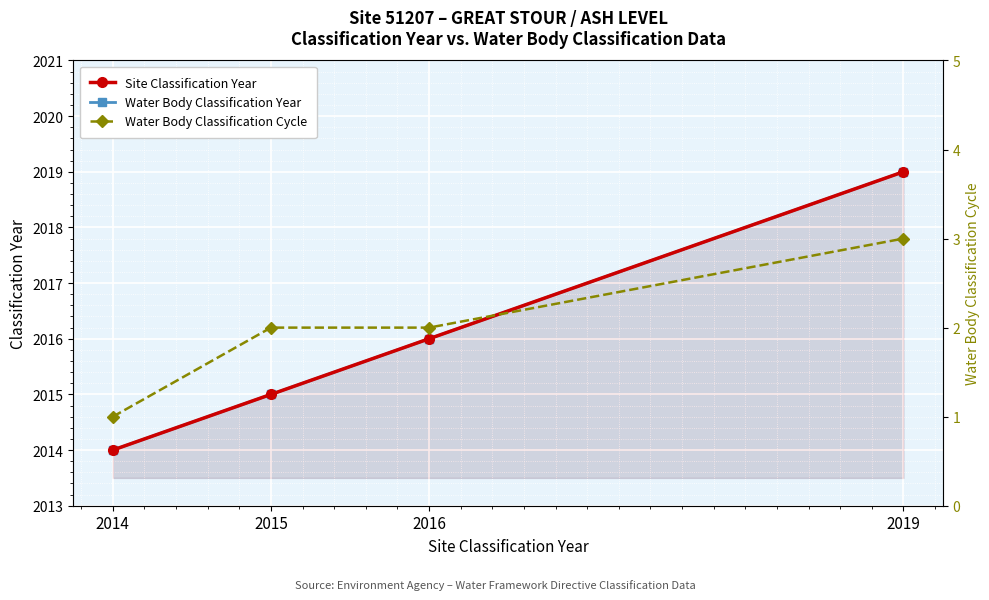

Which series has the largest total across all categories?

Site Classification Year